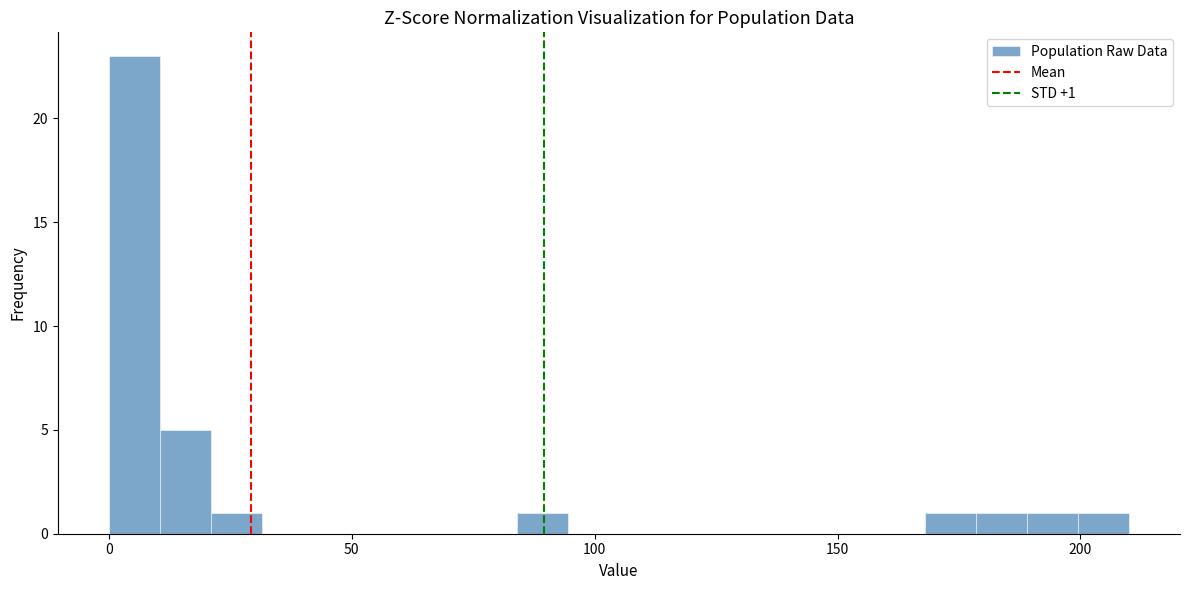

Around what value on the x-axis is the tallest bar? Give the approximate position of its centre, as read against the axis.

5